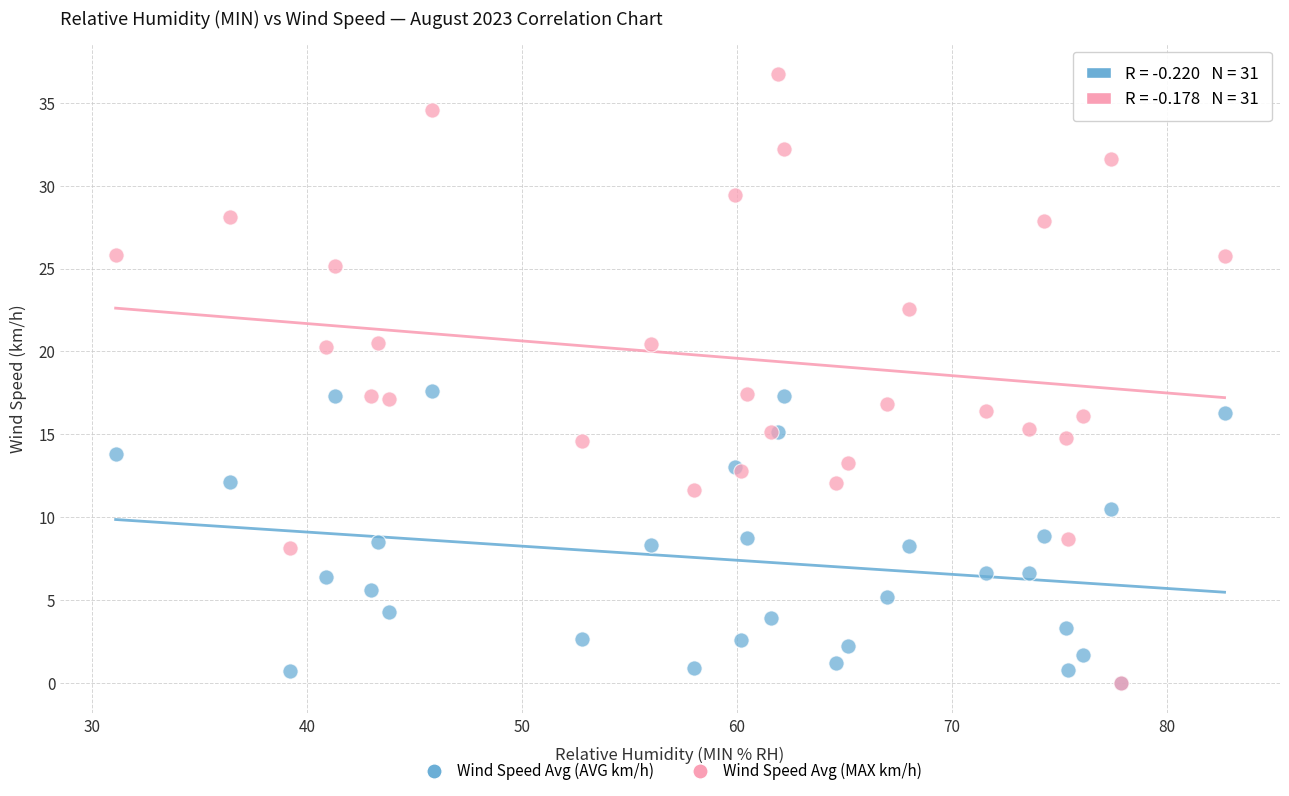

Which series has the largest Y range (max minus min)?

Wind Speed Avg (MAX km/h)